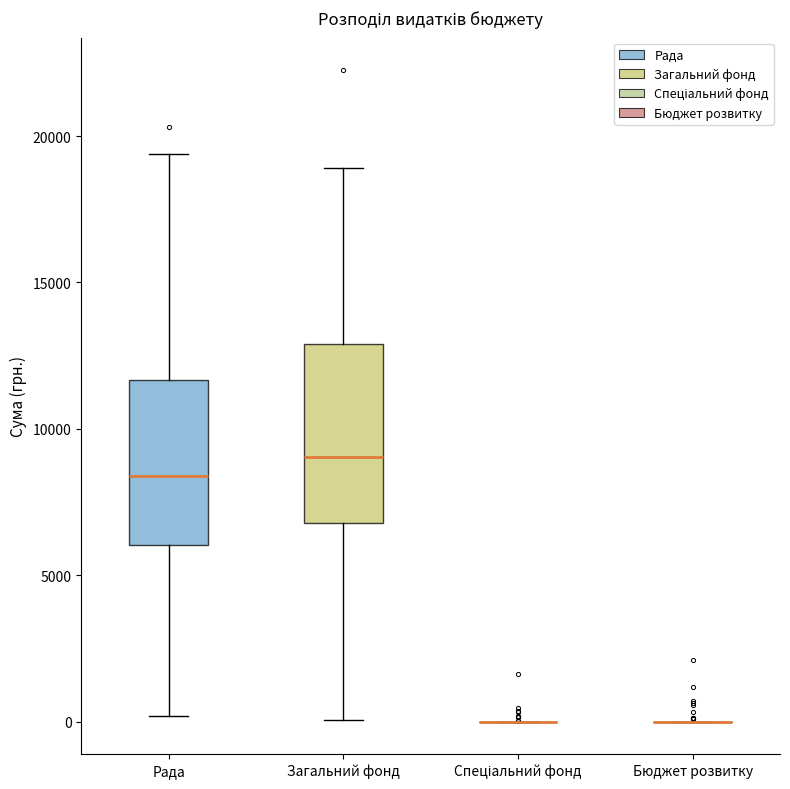

Reading left to right, transcribe this box plot: for each box, give where its median line is, the range the box spans, and where its two whiskers end, as read against the y-axis. The values are not printed on the chart, so give them approximately, as read against the axis.

Рада: median 8500, box 6000 to 11500, whiskers 0 to 19500
Загальний фонд: median 9000, box 7000 to 13000, whiskers 0 to 19000
Спеціальний фонд: box collapsed to a line at 0, whiskers 0 to 0
Бюджет розвитку: box collapsed to a line at 0, whiskers 0 to 0